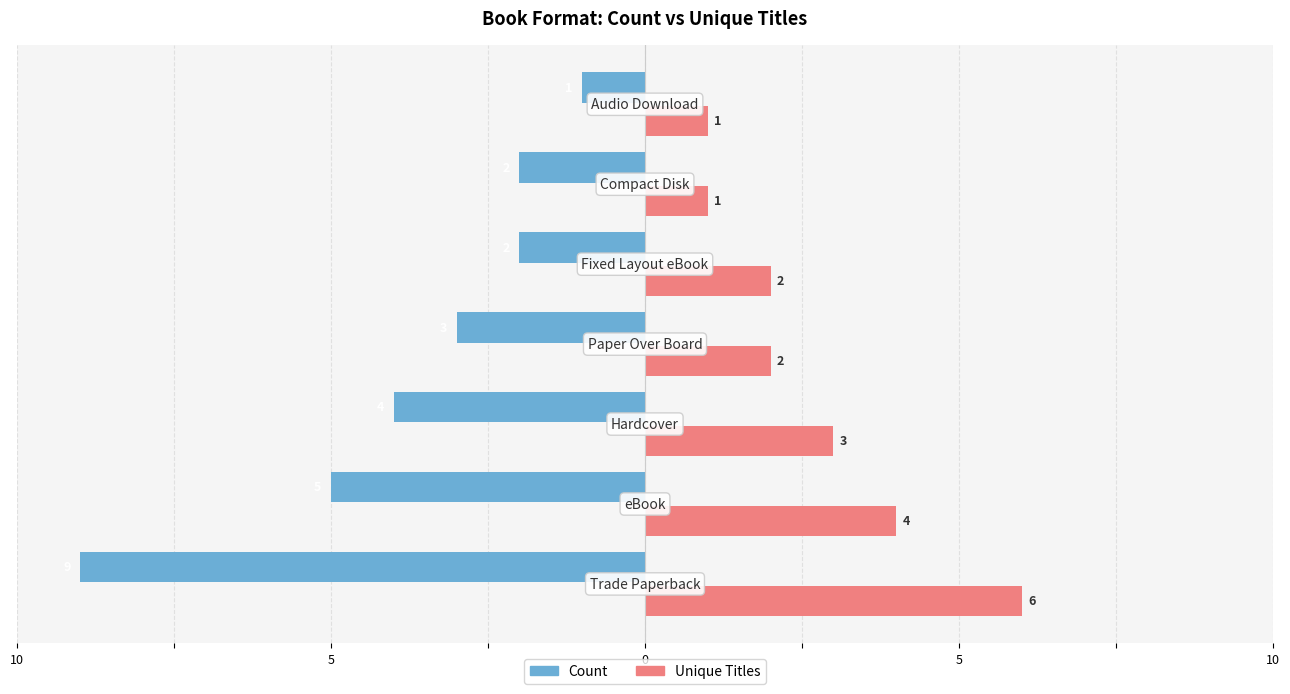

What are all the series names shown in the legend?

Count, Unique Titles